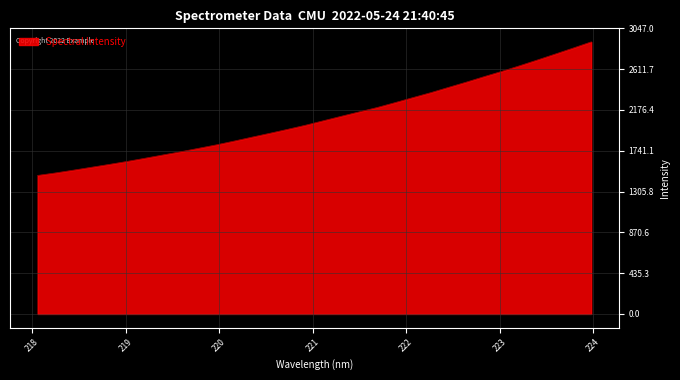

What is the minimum value shown in the chart?

1477.2